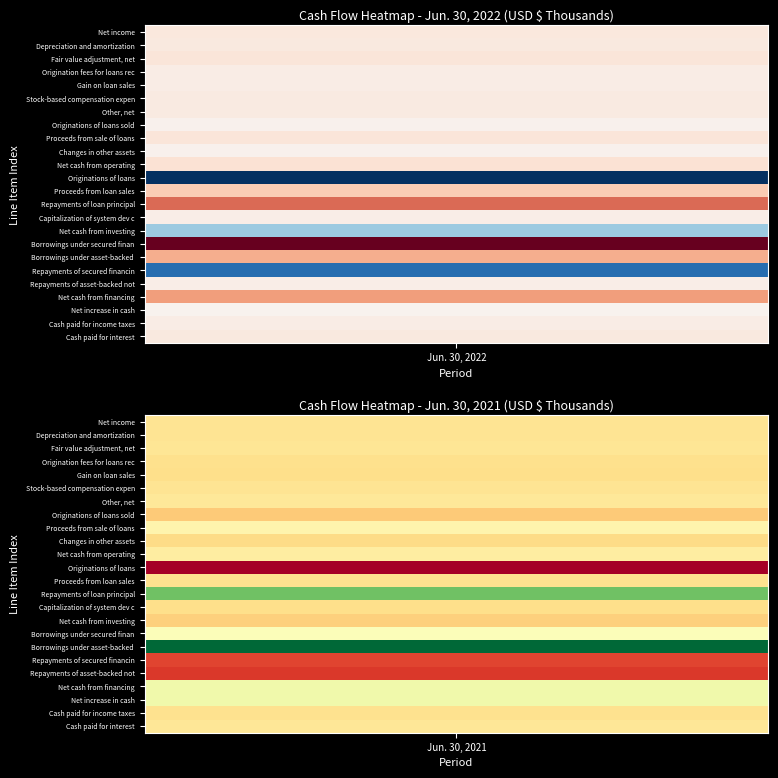

Is the value of Borrowings under secured financing at 0 greater than the value of Proceeds from loan sales at 1?

Yes